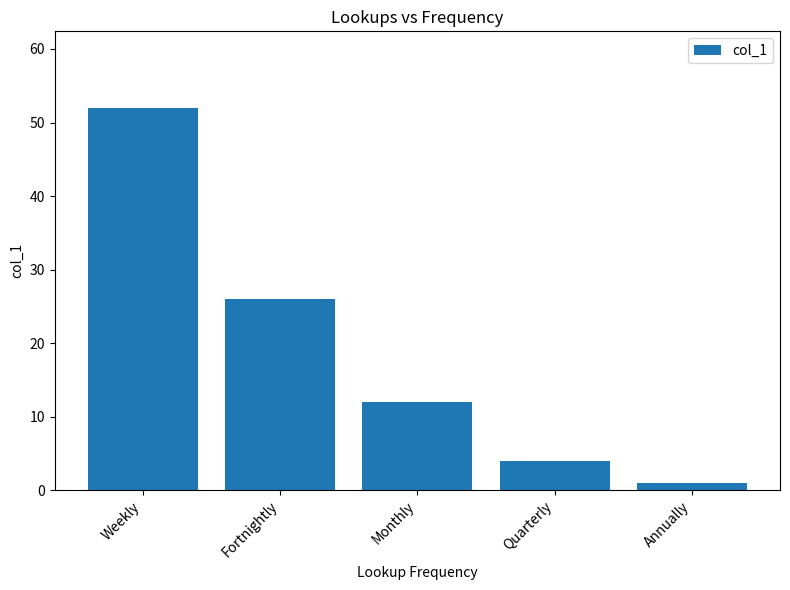

How many categories are shown in the chart?

5